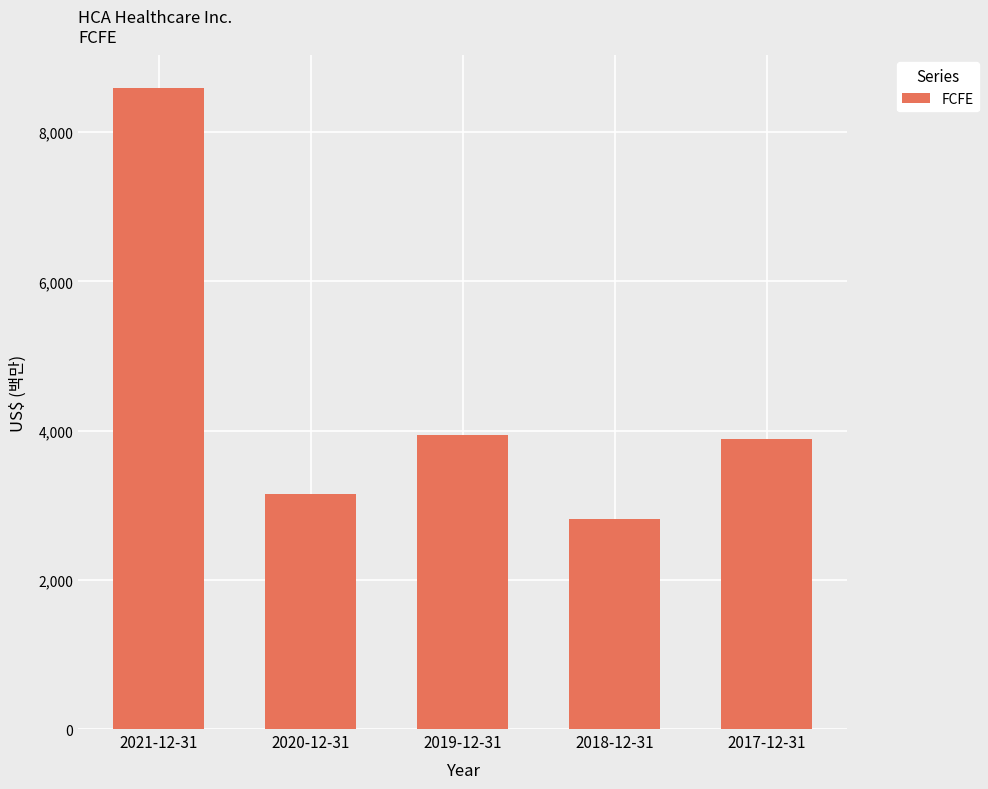

Are the bars horizontal?

No